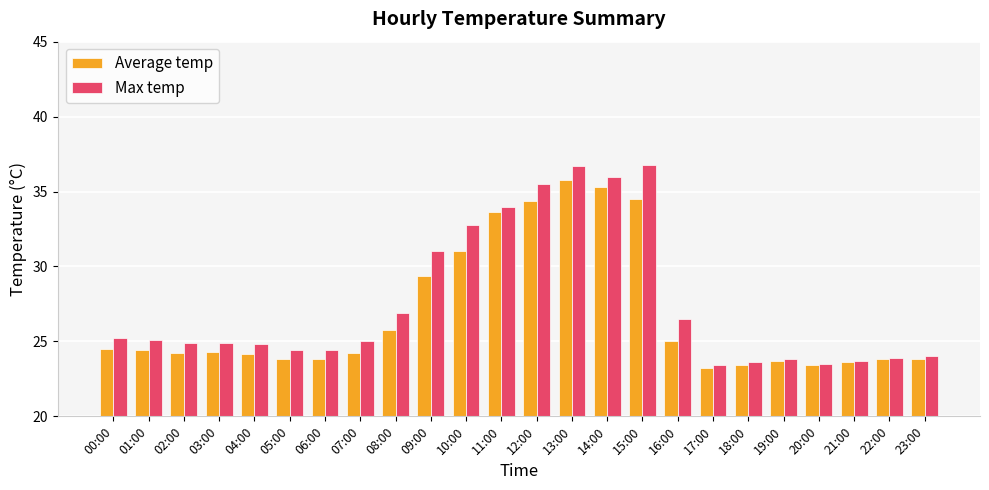

Rank the series by their average value, from highest to lowest.

Max temp, Average temp